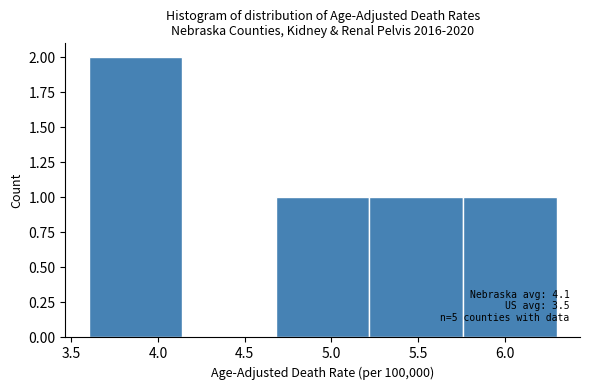

Over which range of the x-axis is the bar tallest?

3.60 to 4.14